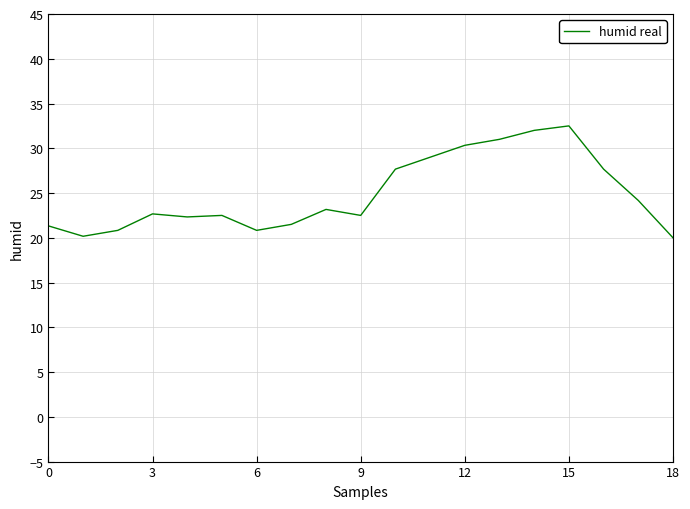

What is the maximum value shown in the chart?

32.5